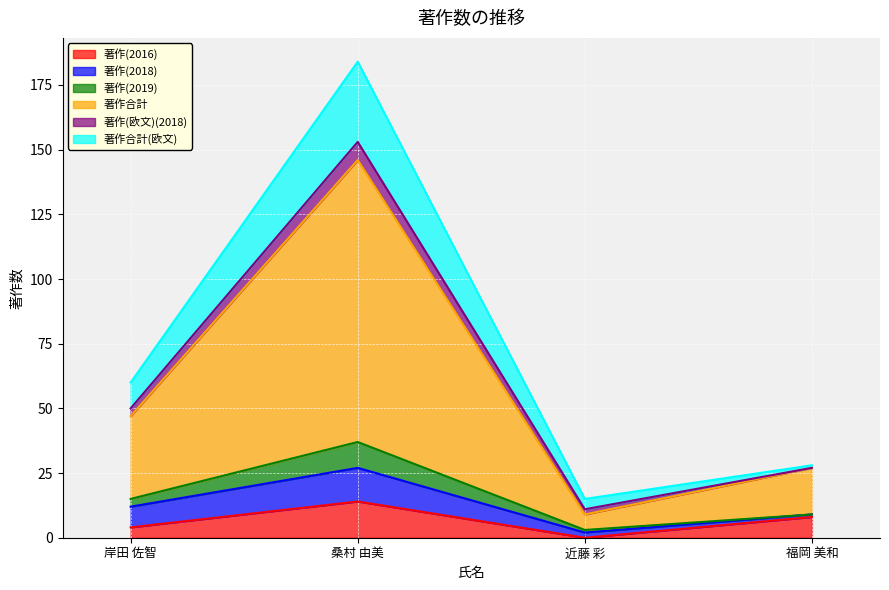

True or false: 著作(2016) and 著作合計(欧文) cross at least once.

False